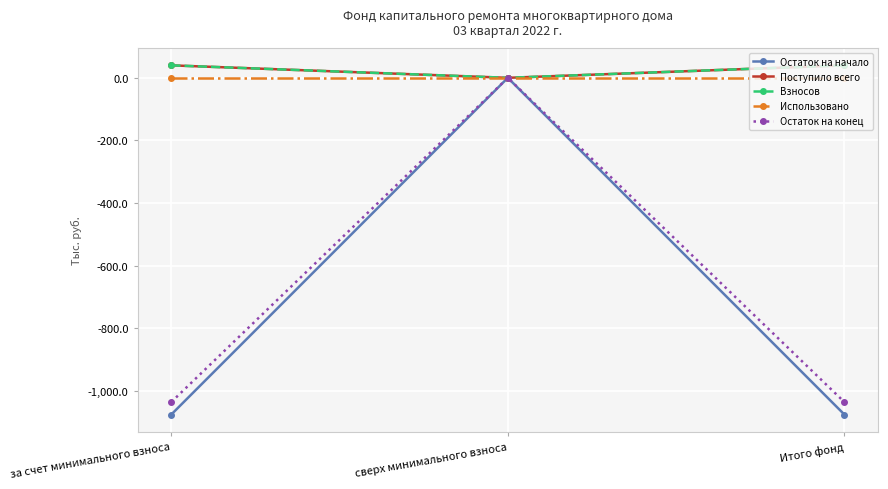

Rank the categories by Взносов value from lowest to highest.

сверх минимального взноса, за счет минимального взноса, Итого фонд